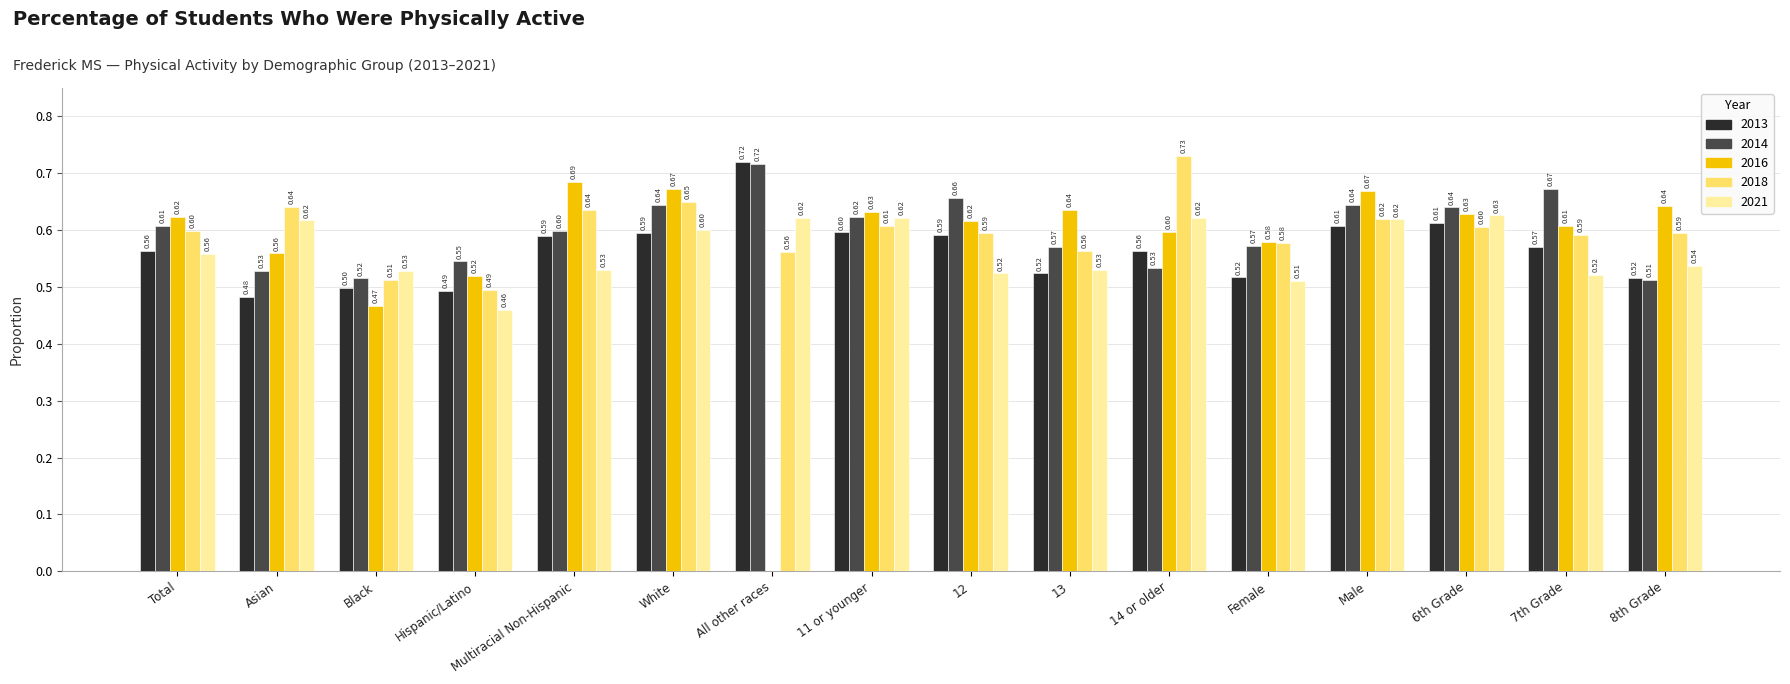

What is the difference between the maximum and second lowest values in the 2013 series?

0.2